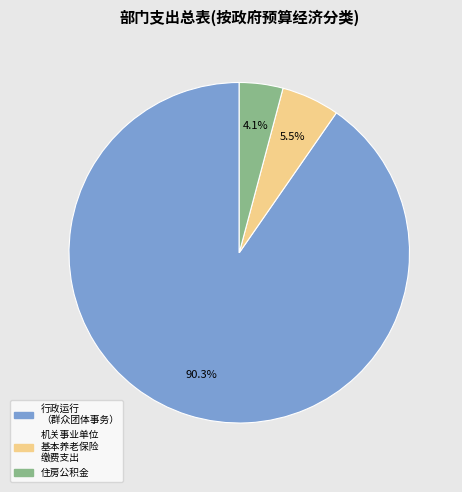

Is there any slice that represents more than half of the pie?

Yes